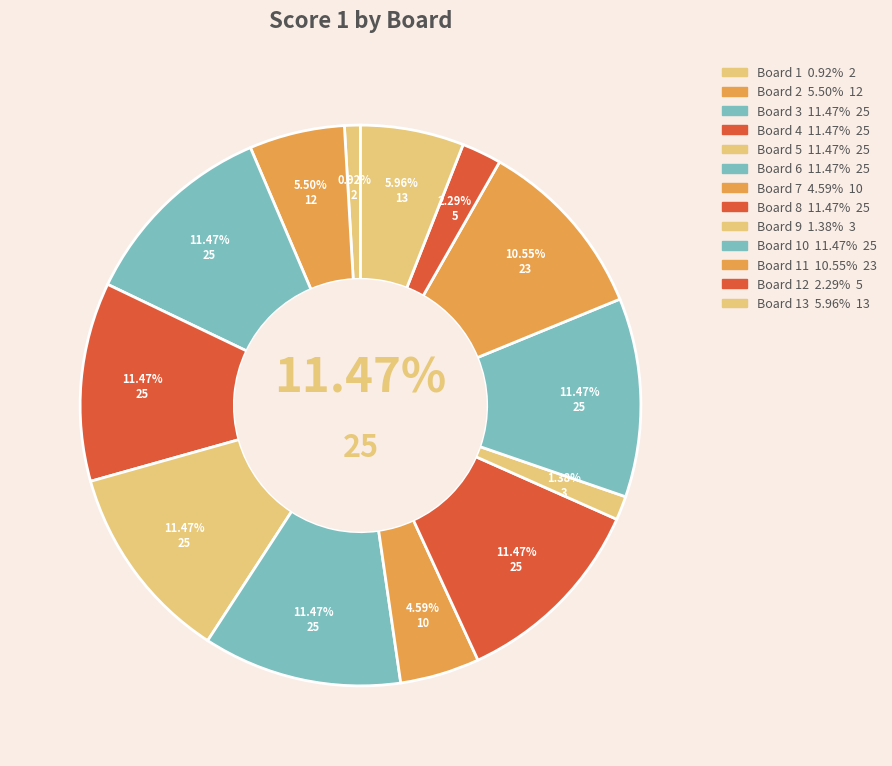

Which slice is the largest?

Board 3